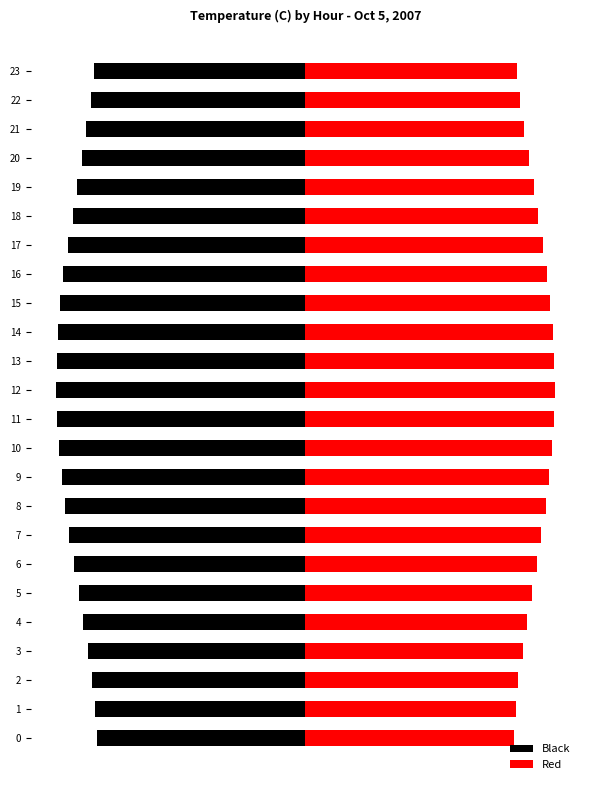

True or false: Black has a value of -6.8 at 0.

True